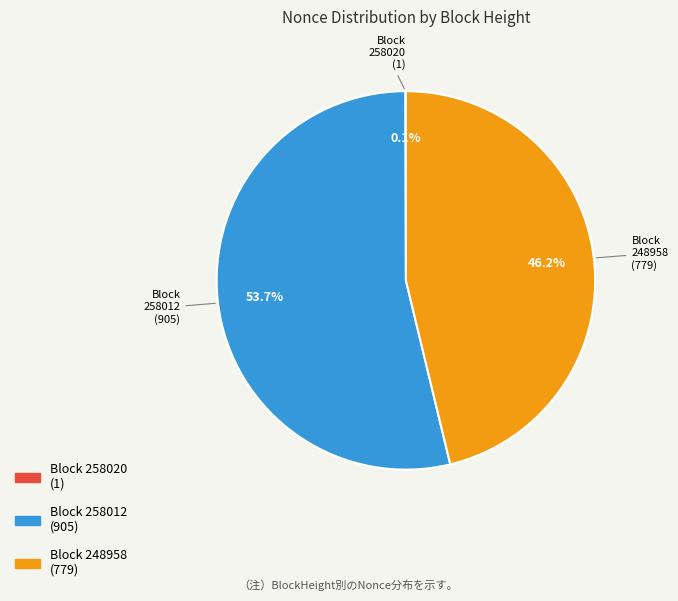

Is there any slice that represents more than half of the pie?

Yes